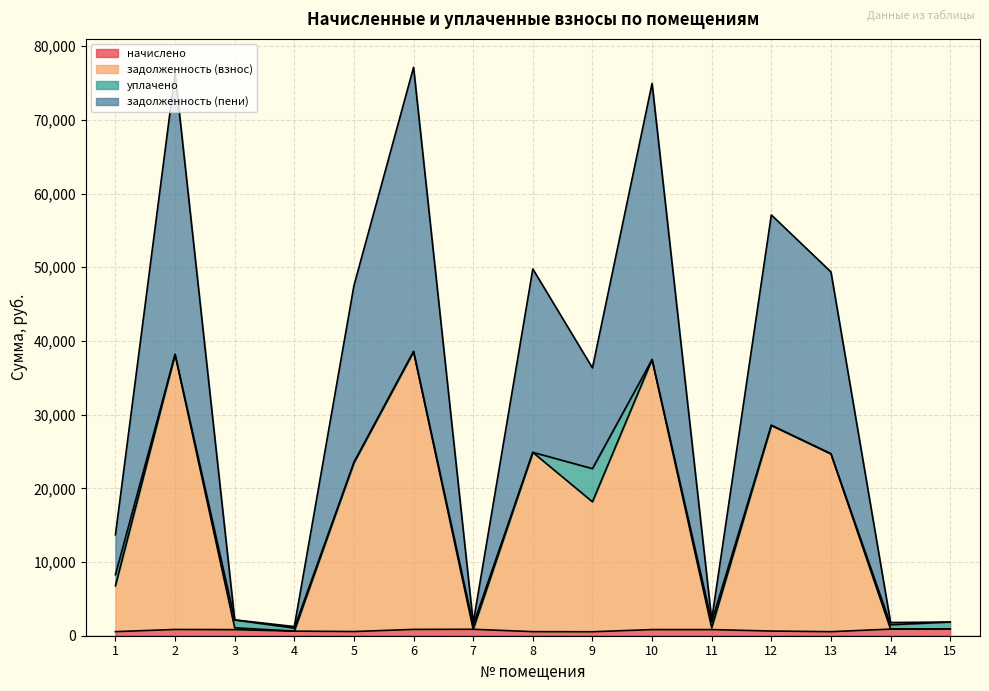

True or false: начислено and задолженность (взнос) intersect in this chart.

False